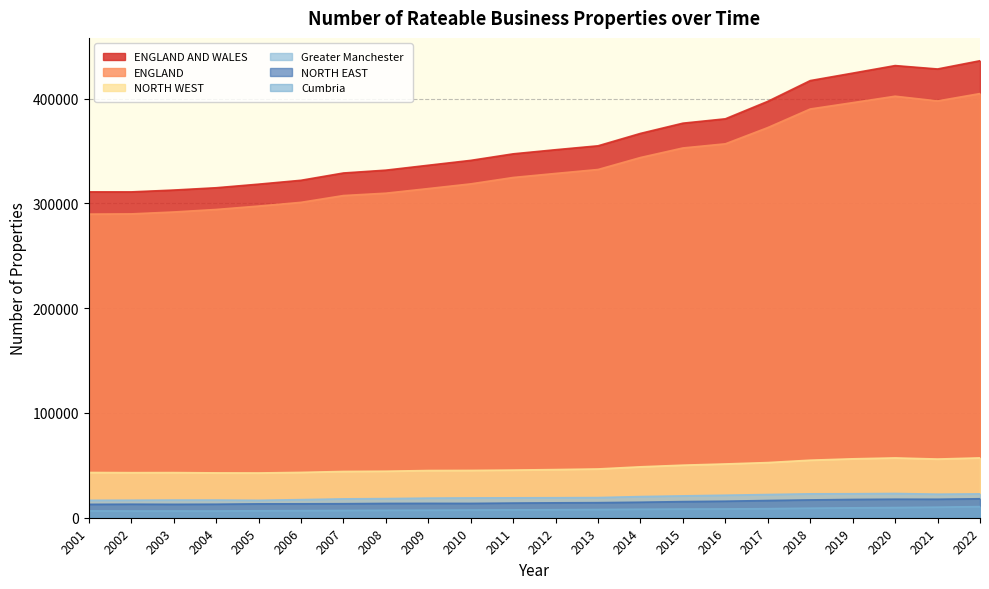

Which series changed the most between 2003 and 2021?

ENGLAND AND WALES